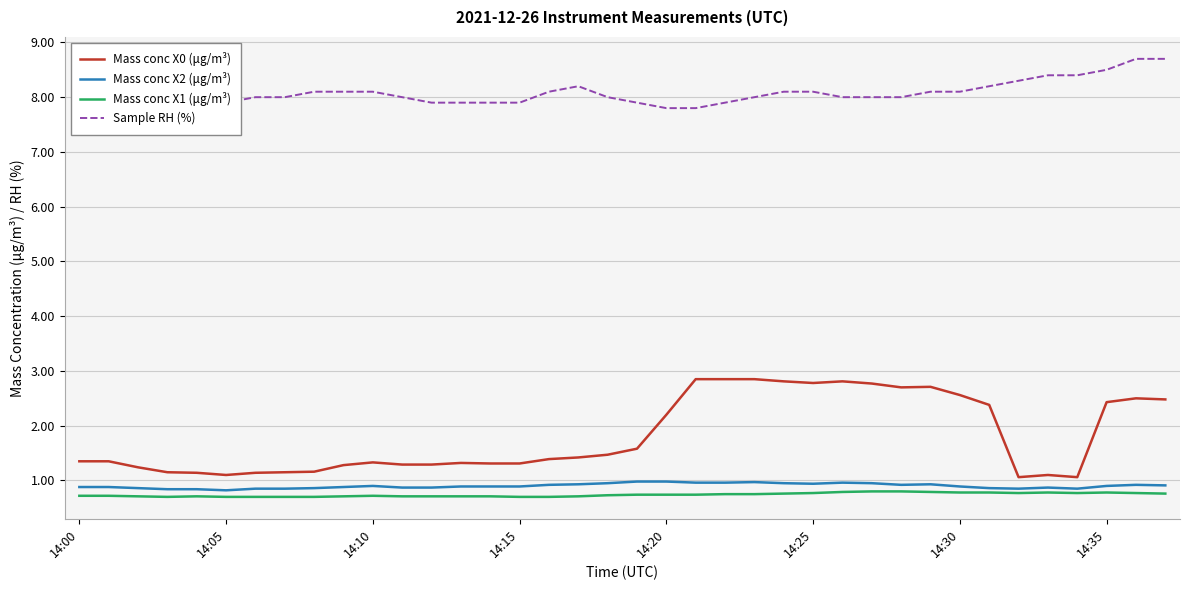

True or false: Mass conc X2 (μg/m³) and Sample RH (%) cross at least once.

False